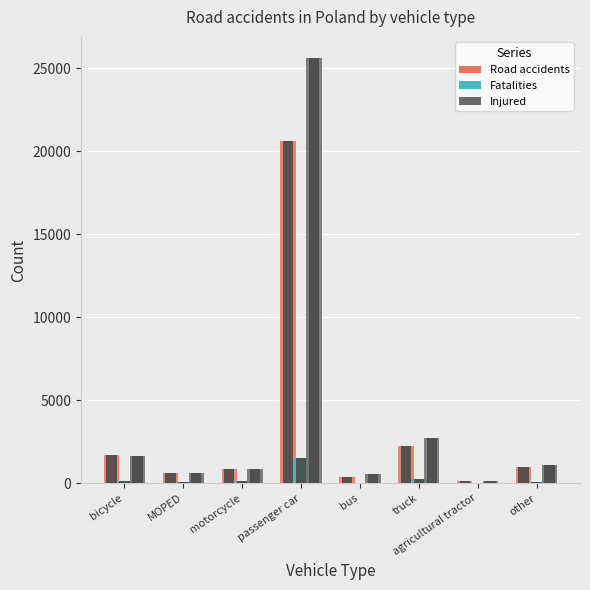

Reading left to right, list all the values displayed in this chart.

Road accidents: bicycle=1713	MOPED=635	motorcycle=852	passenger car=20622	bus=391	truck=2228	agricultural tractor=130	other=985
Fatalities: bicycle=132	MOPED=45	motorcycle=121	passenger car=1547	bus=20	truck=239	agricultural tractor=19	other=54
Injured: bicycle=1636	MOPED=638	motorcycle=843	passenger car=25614	bus=574	truck=2714	agricultural tractor=143	other=1099